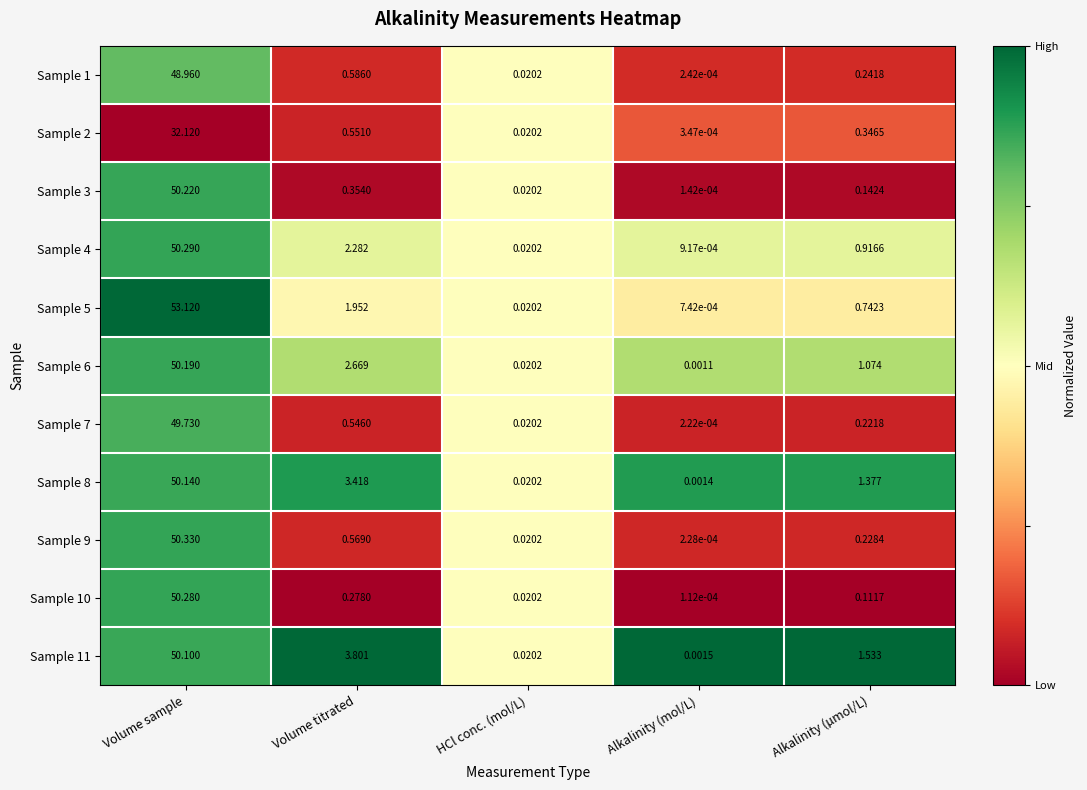

Rank the series at Alkalinity (µmol/L) from lowest to highest value.

Sample 10, Sample 3, Sample 7, Sample 9, Sample 1, Sample 2, Sample 5, Sample 4, Sample 6, Sample 8, Sample 11